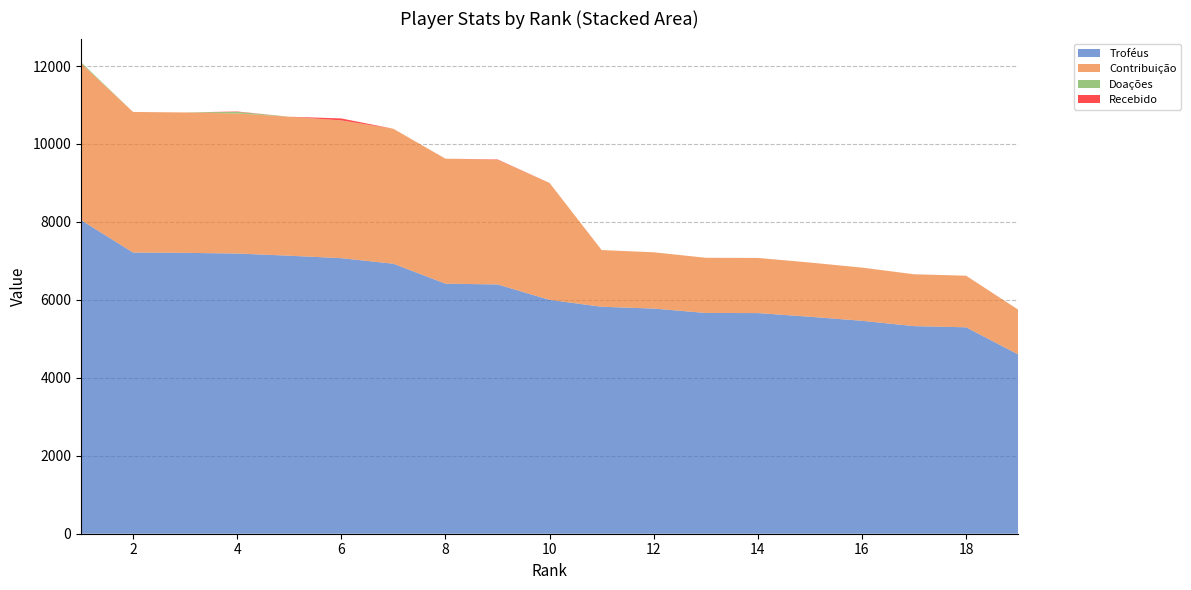

Reading right to left, transcribe all the data shown in this chart.

Troféus: 19=4600	18=5296	17=5326	16=5463	15=5567	14=5661	13=5664	12=5777	11=5823	10=6000	9=6396	8=6415	7=6927	6=7070	5=7133	4=7189	3=7206	2=7214	1=8046
Contribuição: 19=1150	18=1324	17=1331	16=1365	15=1391	14=1415	13=1416	12=1444	11=1455	10=3000	9=3198	8=3207	7=3463	6=3535	5=3566	4=3594	3=3603	2=3607	1=4023
Doações: 19=0	18=0	17=0	16=0	15=0	14=0	13=0	12=0	11=0	10=0	9=0	8=0	7=0	6=0	5=0	4=40	3=0	2=0	1=30
Recebido: 19=0	18=0	17=0	16=0	15=0	14=0	13=0	12=0	11=0	10=0	9=10	8=0	7=0	6=50	5=0	4=10	3=0	2=0	1=0